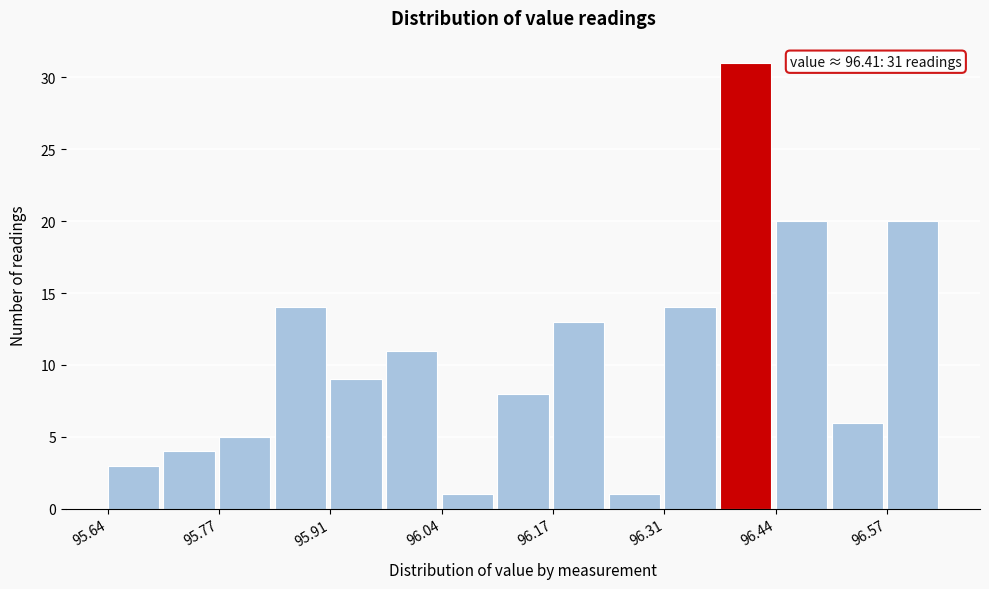

Read against the x-axis, roughly where is the centre of the tallest bar?

96.40